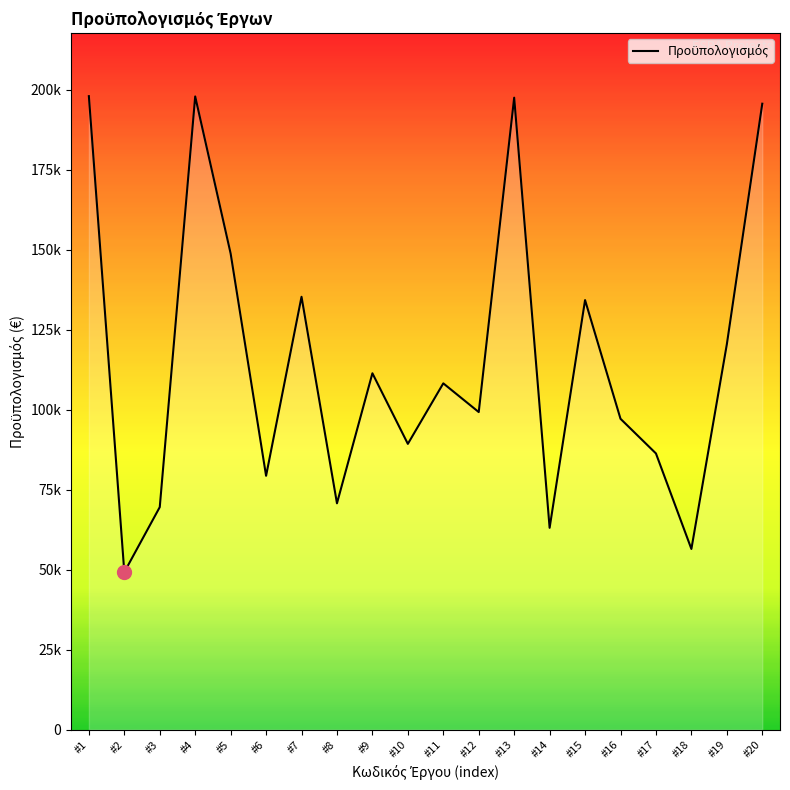

At which label does the data first exceed 108223?

#1